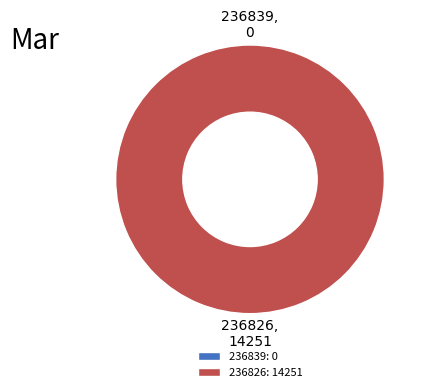

Rank the categories by value from lowest to highest.

236839, 236826